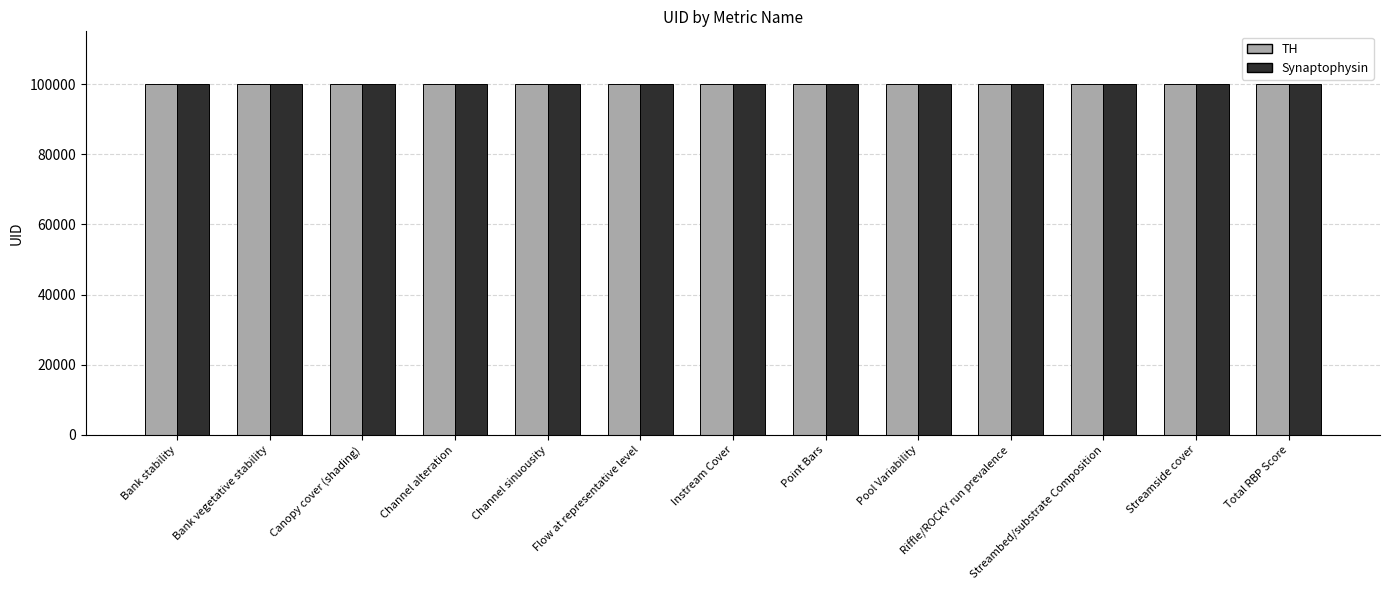

What are all the series names shown in the legend?

TH, Synaptophysin